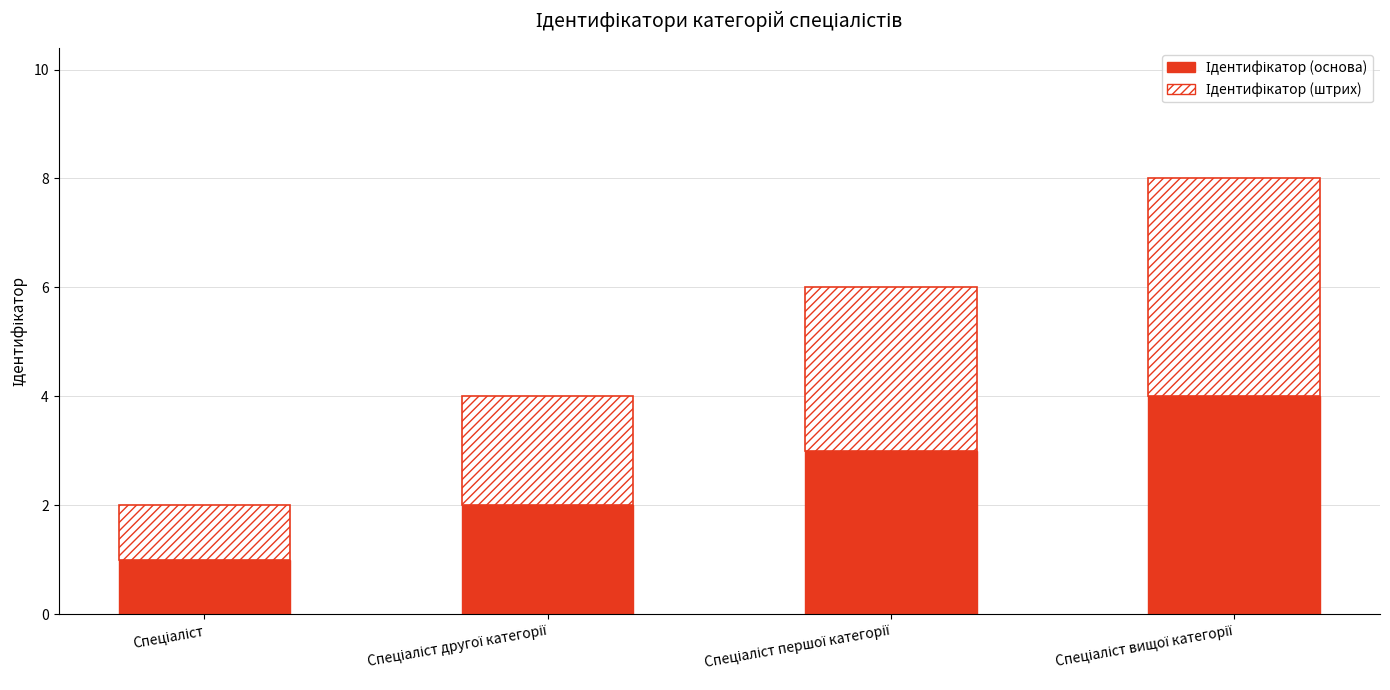

How many distinct data groups are displayed?

2